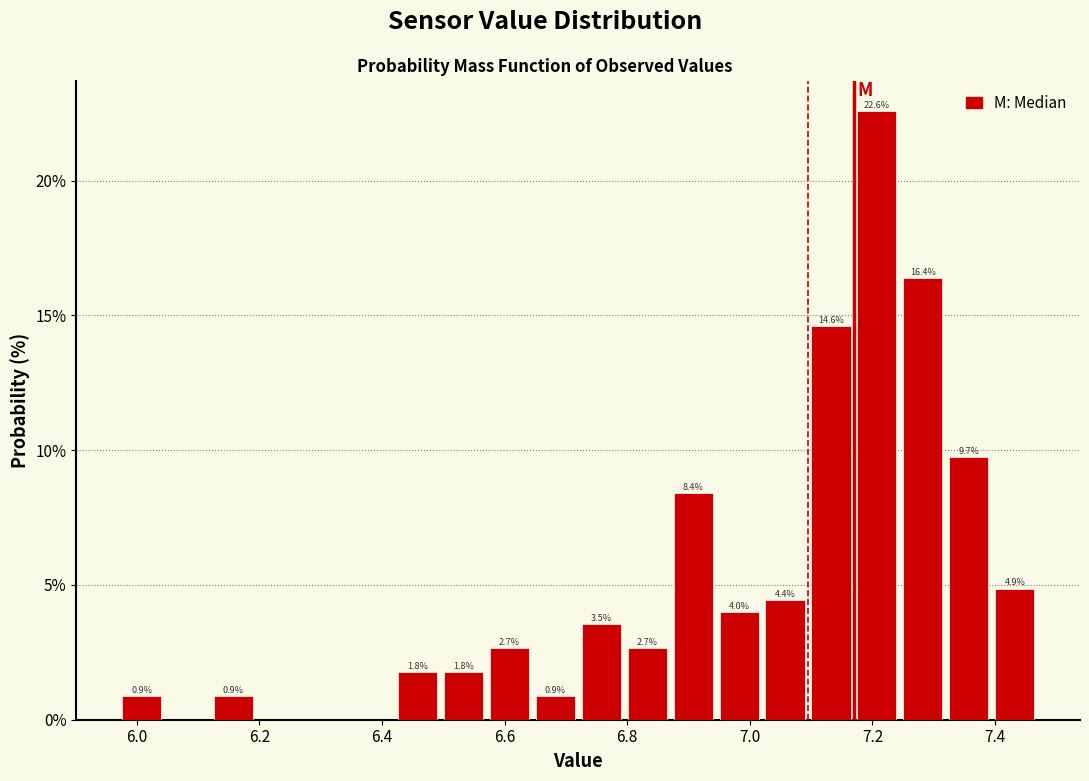

Around what value on the x-axis is the tallest bar? Give the approximate position of its centre, as read against the axis.

7.20